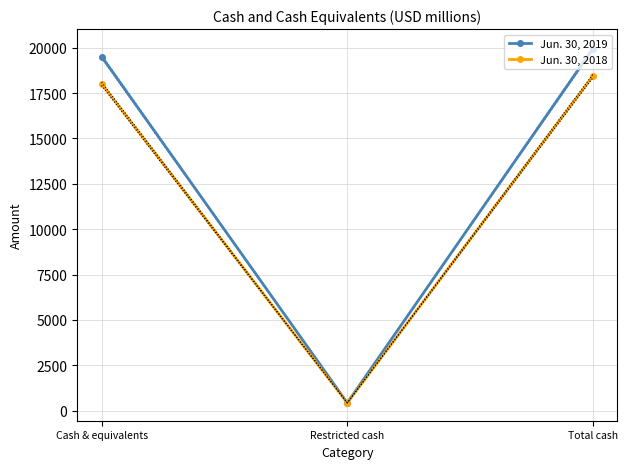

What is the difference between the maximum and minimum values in the Jun. 30, 2019 series?

19514